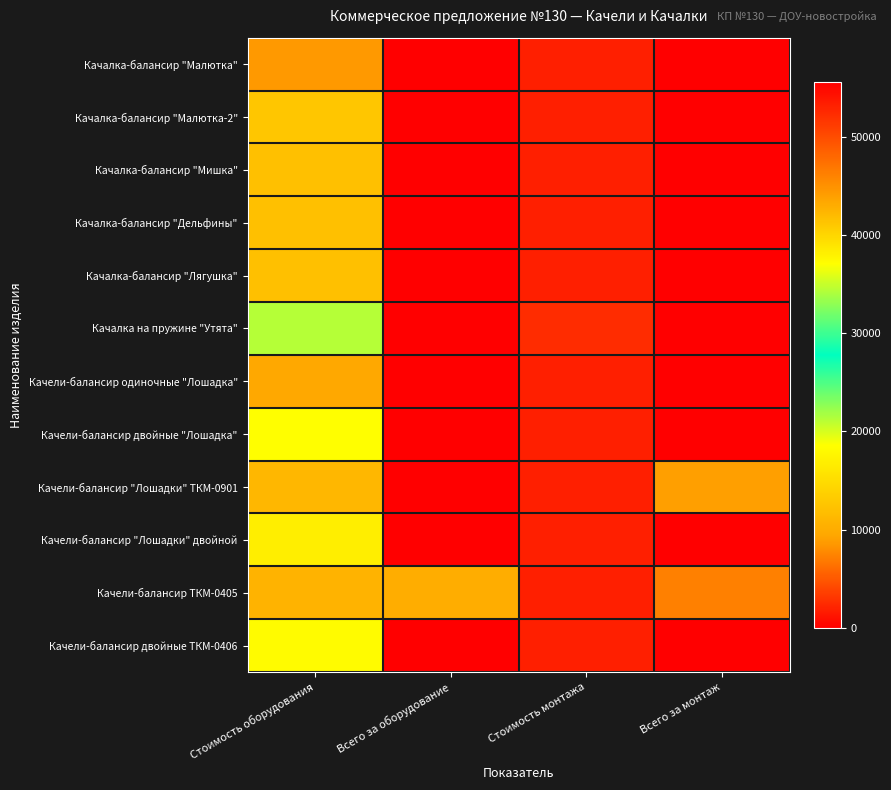

List the series in order of their peak value, lowest first.

Качалка-балансир "Малютка", Качели-балансир одиночные "Лошадка", Качалка-балансир "Мишка", Качалка-балансир "Дельфины", Качалка-балансир "Лягушка", Качалка-балансир "Малютка-2", Качели-балансир "Лошадки" двойной, Качели-балансир двойные ТКМ-0406, Качели-балансир двойные "Лошадка", Качалка на пружине "Утята", Качели-балансир ТКМ-0405, Качели-балансир "Лошадки" ТКМ-0901